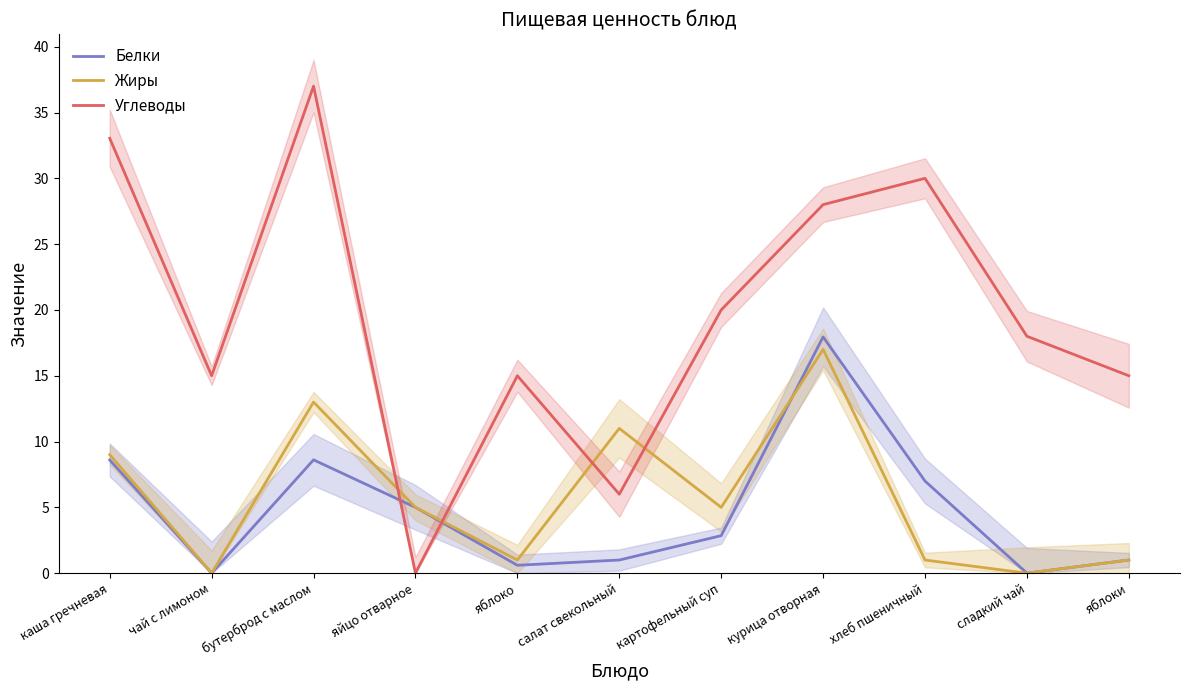

How many times do Углеводы and Белки cross each other?

2